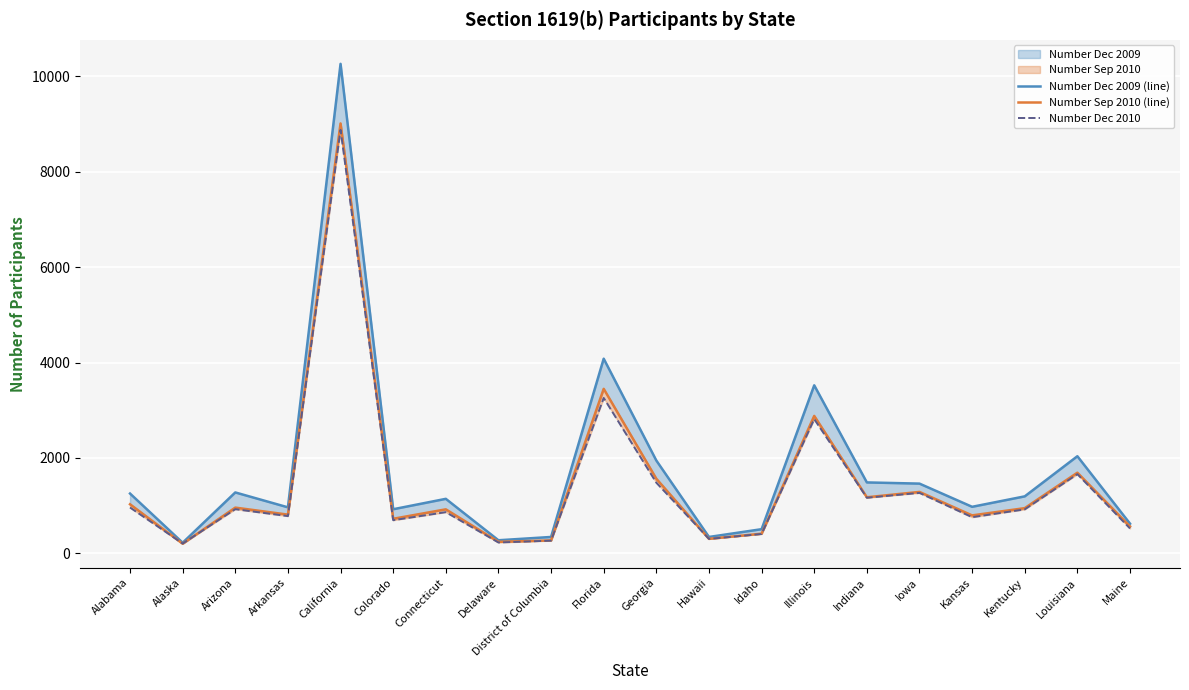

How many data points in Number Dec 2010 are above 923?

9